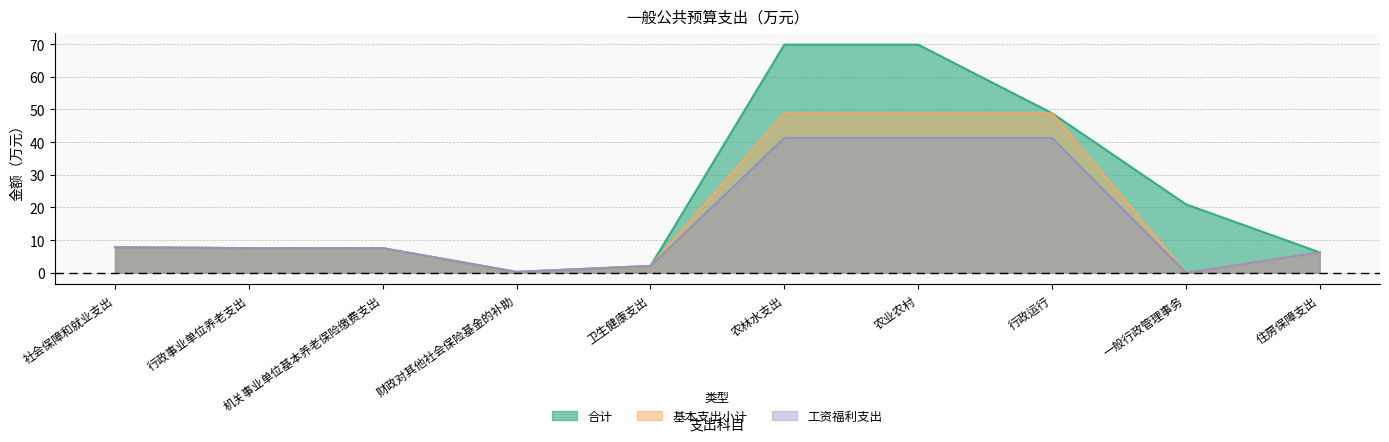

What is the difference between the maximum and second lowest values in the 工资福利支出 series?

41.0